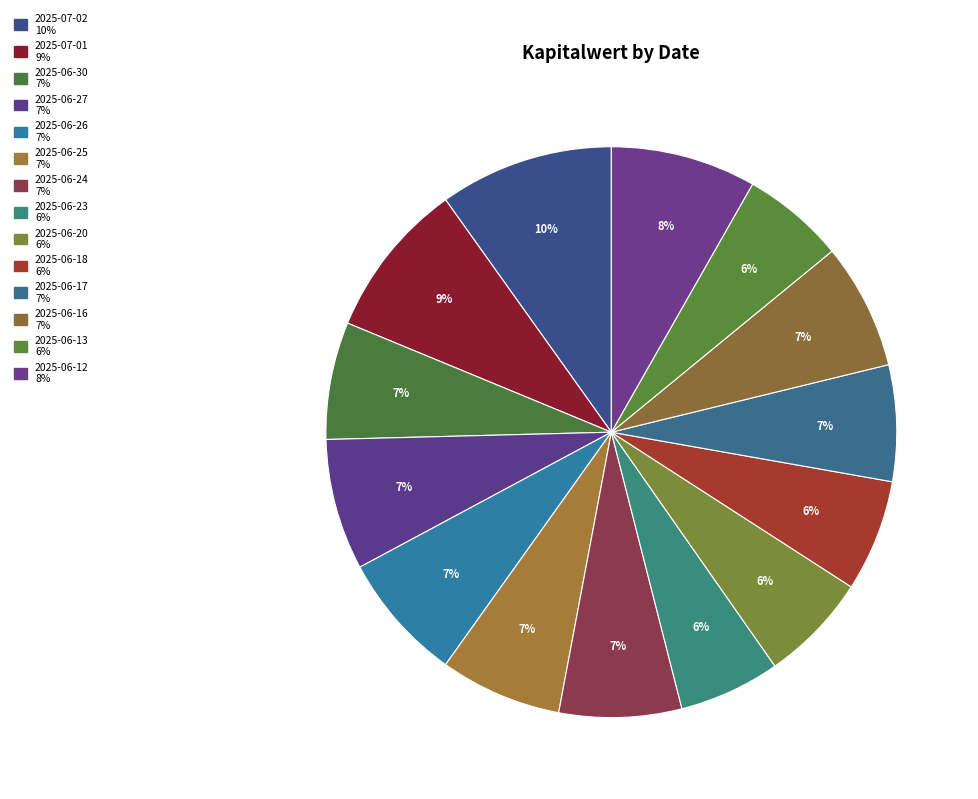

Which has a higher value, 2025-06-25 or 2025-07-01?

2025-07-01